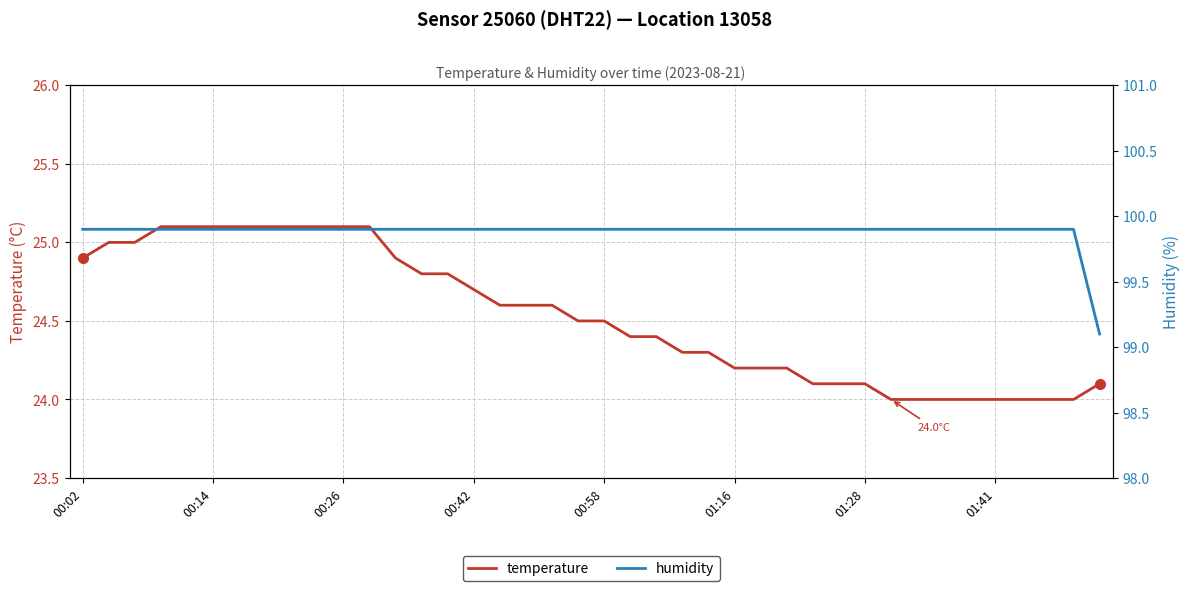

What value does the humidity series have at 16?

99.9